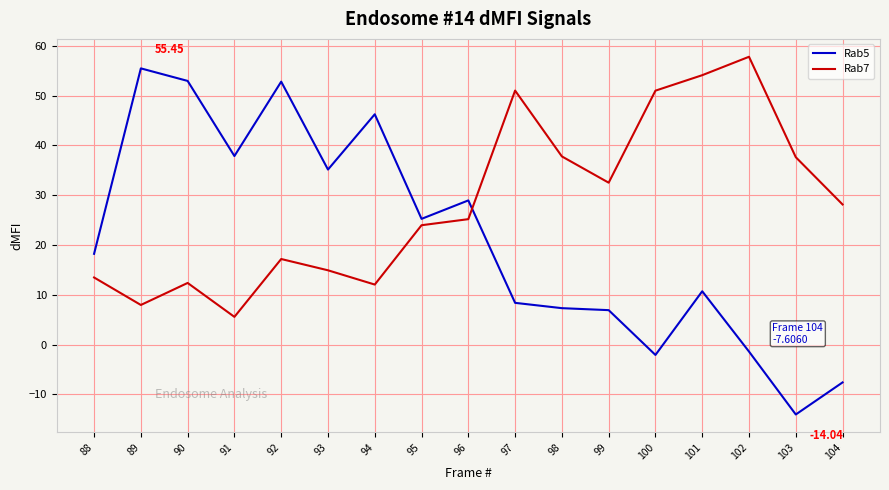

What is the sum of all Rab5 values?

360.9